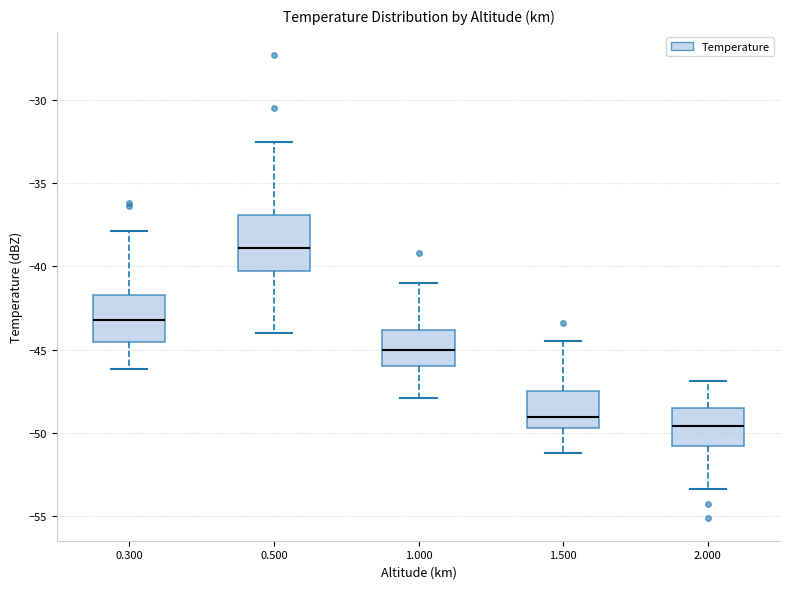

Reading left to right, transcribe this box plot: for each box, give where its median line is, the range the box spans, and where its two whiskers end, as read against the y-axis. The values are not printed on the chart, so give them approximately, as read against the axis.

0.300: median -43.0, box -44.5 to -41.5, whiskers -46.0 to -38.0
0.500: median -39.0, box -40.5 to -37.0, whiskers -44.0 to -32.5
1.000: median -45.0, box -46.0 to -44.0, whiskers -48.0 to -41.0
1.500: median -49.0, box -49.5 to -47.5, whiskers -51.0 to -44.5
2.000: median -49.5, box -51.0 to -48.5, whiskers -53.5 to -47.0